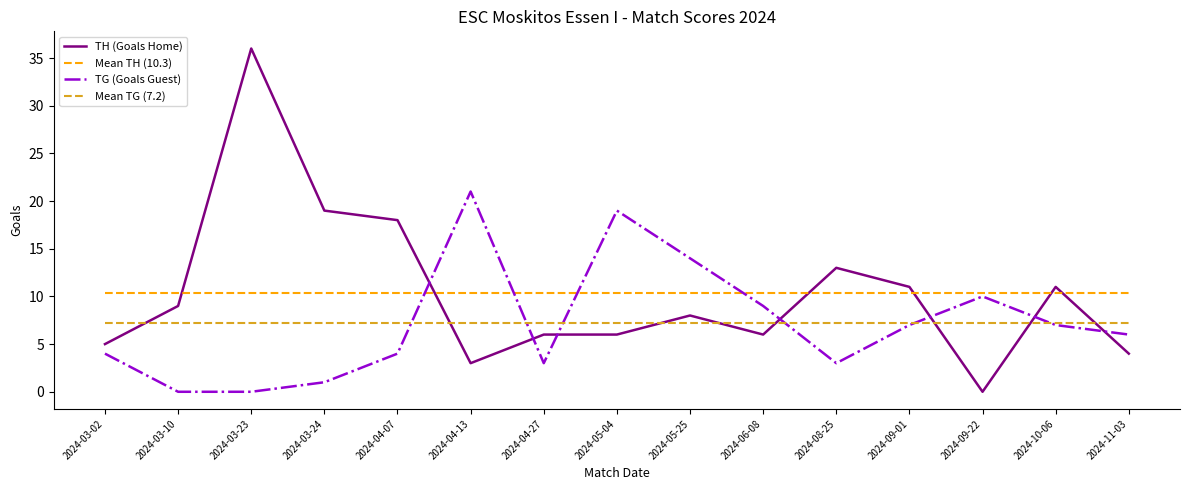

What value does the TG (Goals Guest) series have at 2024-08-25?

3